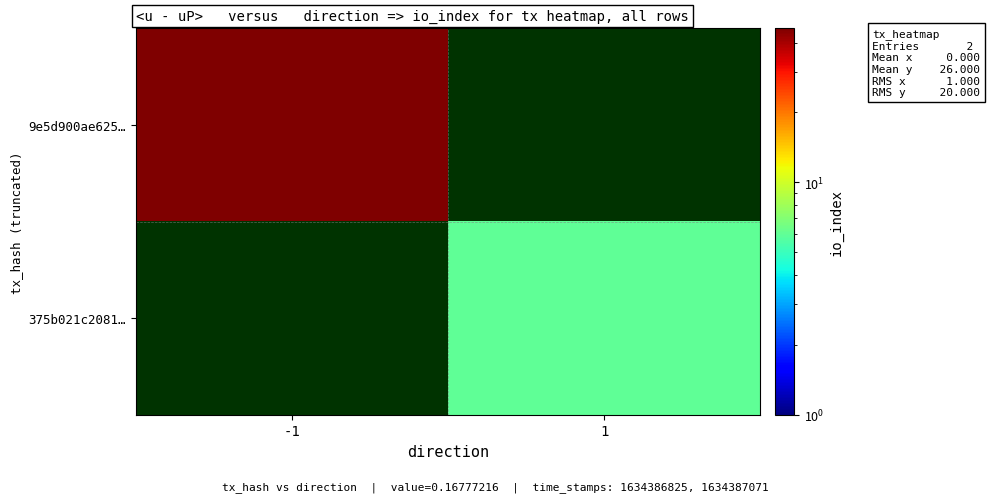

The 9e5d900ae625… series shows 46.0 at -1. True or false?

True